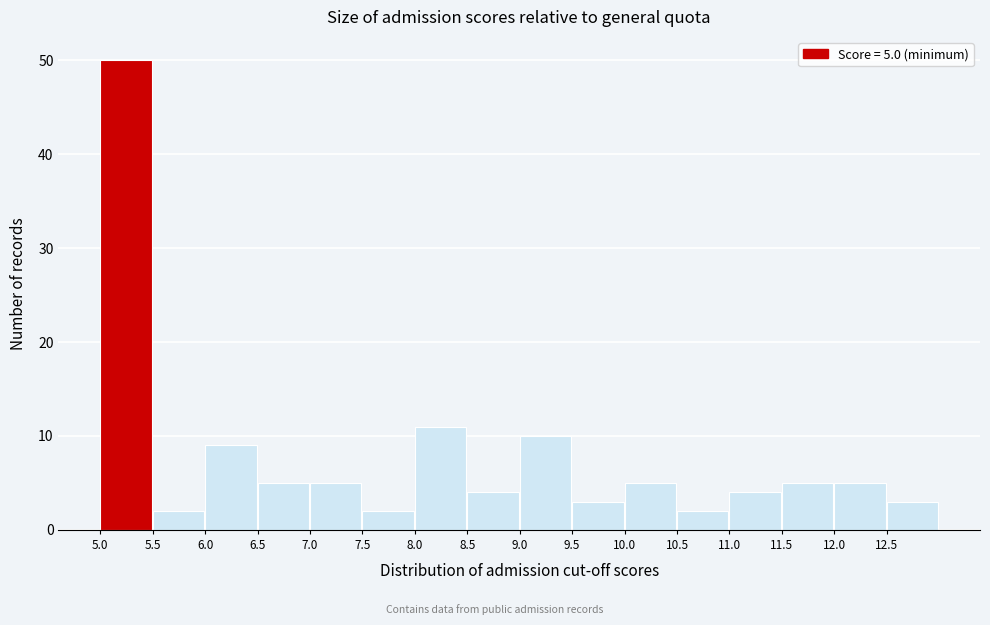

Over which range of the x-axis is the bar tallest?

5.0 to 5.5